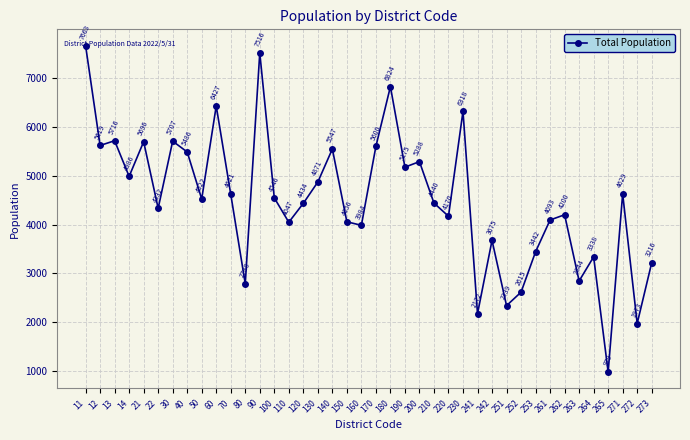

At which category does the data reach its first local valley?

12